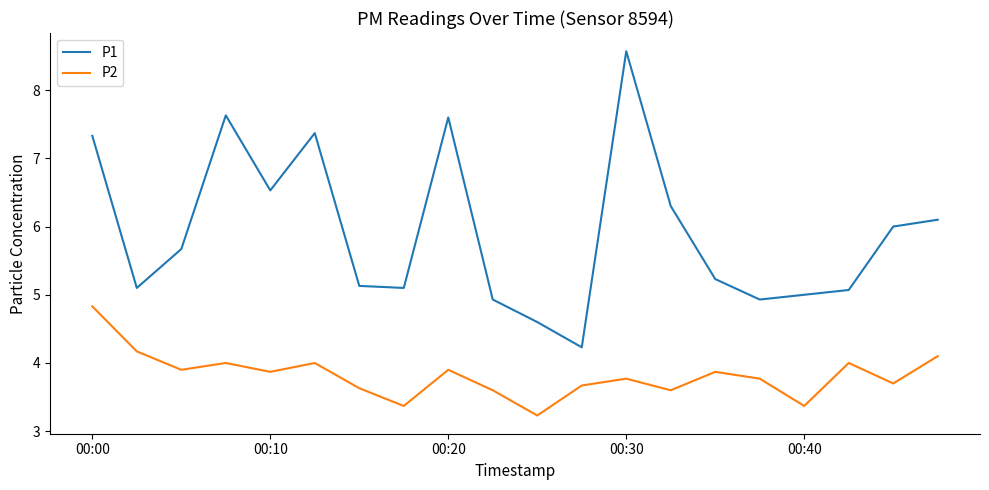

Does the chart have visible grid lines?

No